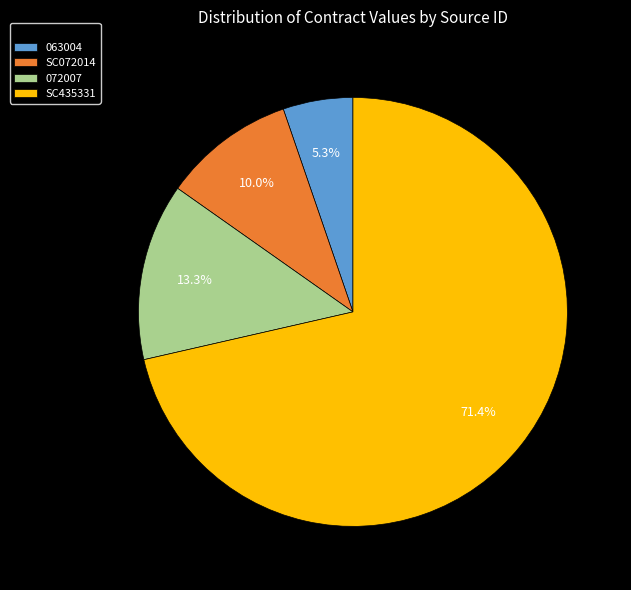

Which category has the smallest portion of the pie?

063004